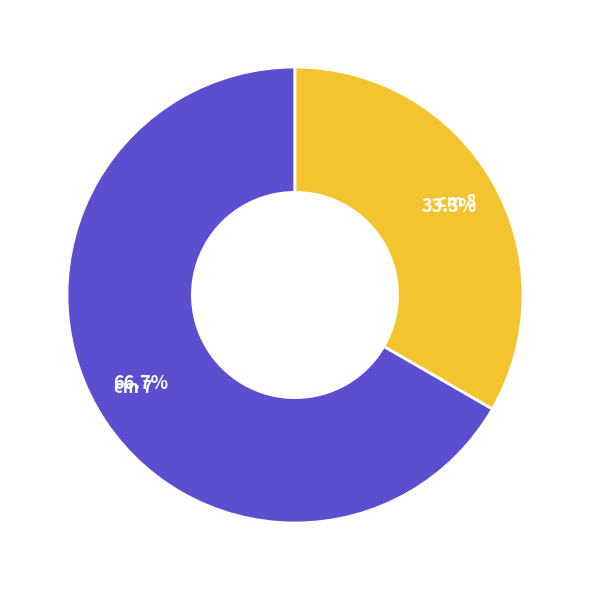

Is there a majority slice in this chart?

Yes